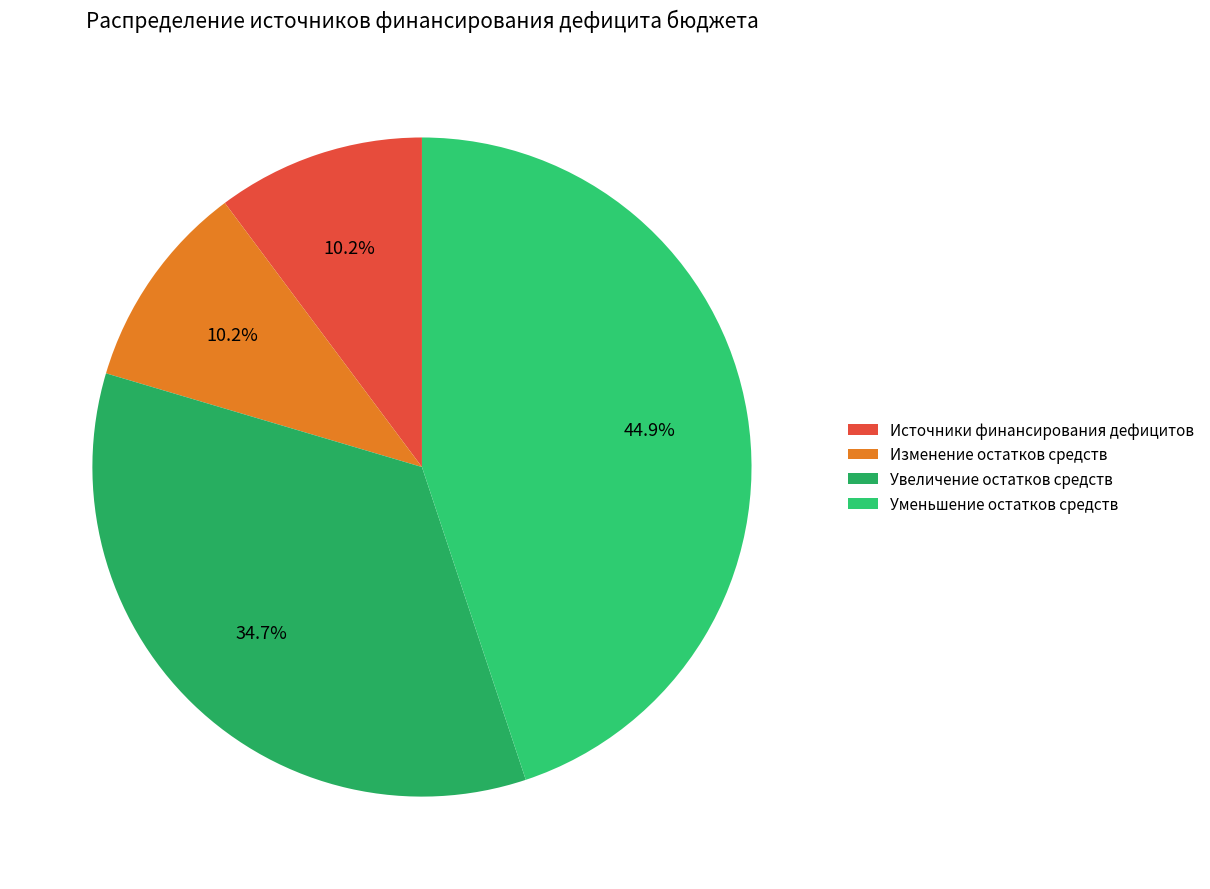

How many slices are in this pie chart?

4